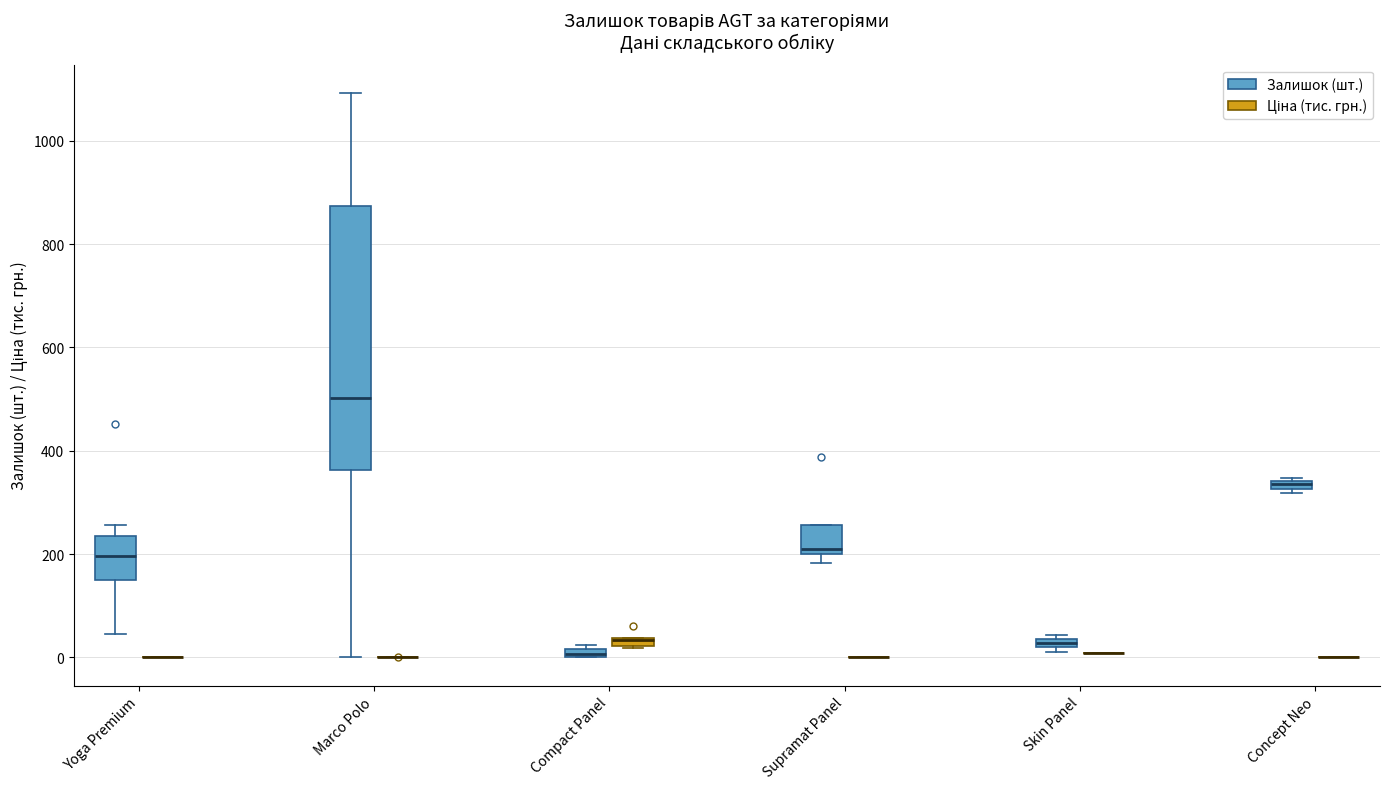

Which box is the tallest, from its lower edge to its upper edge?

Marco Polo (Залишок (шт.))